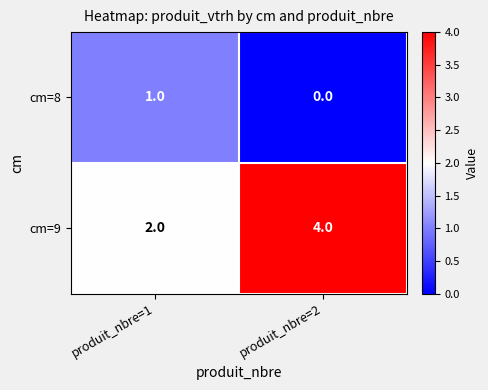

Reading left to right, transcribe all the data shown in this chart.

cm=8: produit_nbre=1=1	produit_nbre=2=0
cm=9: produit_nbre=1=2	produit_nbre=2=4